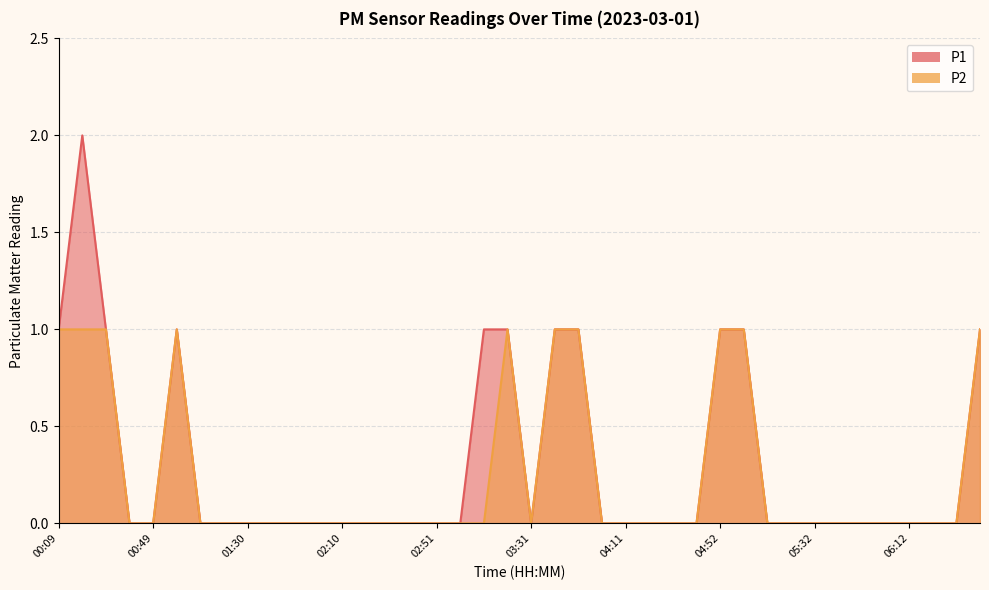

At which label is P2 closest to 0?

00:39